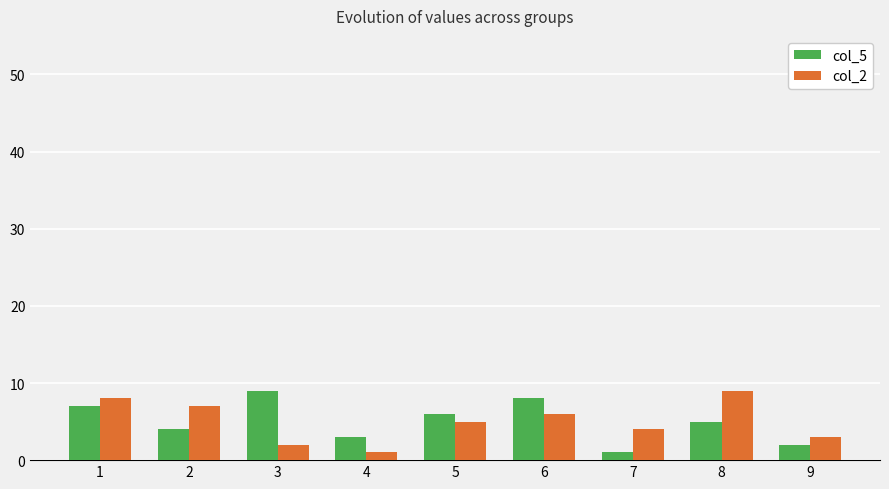

At which label does col_2 reach its minimum?

4